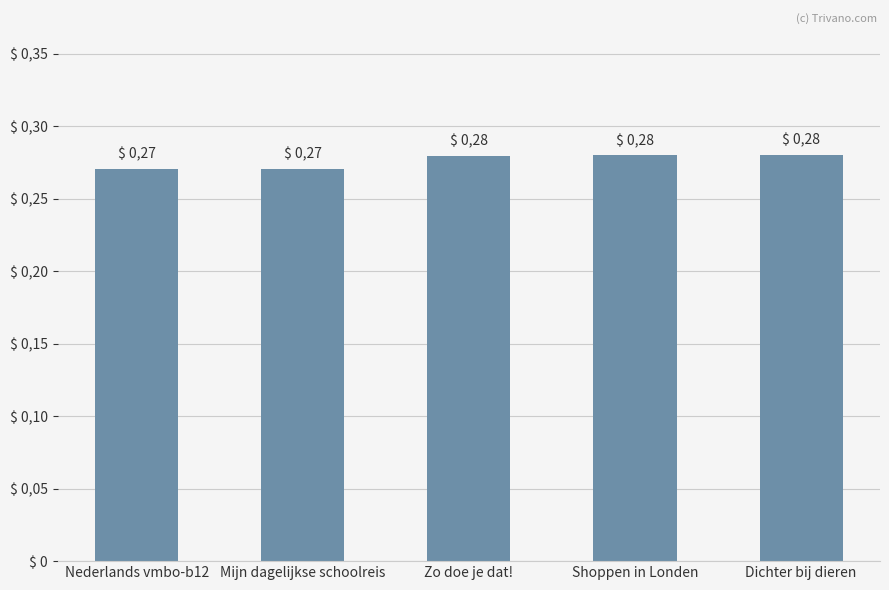

Which label corresponds to the smallest value in the chart?

Nederlands vmbo-b12